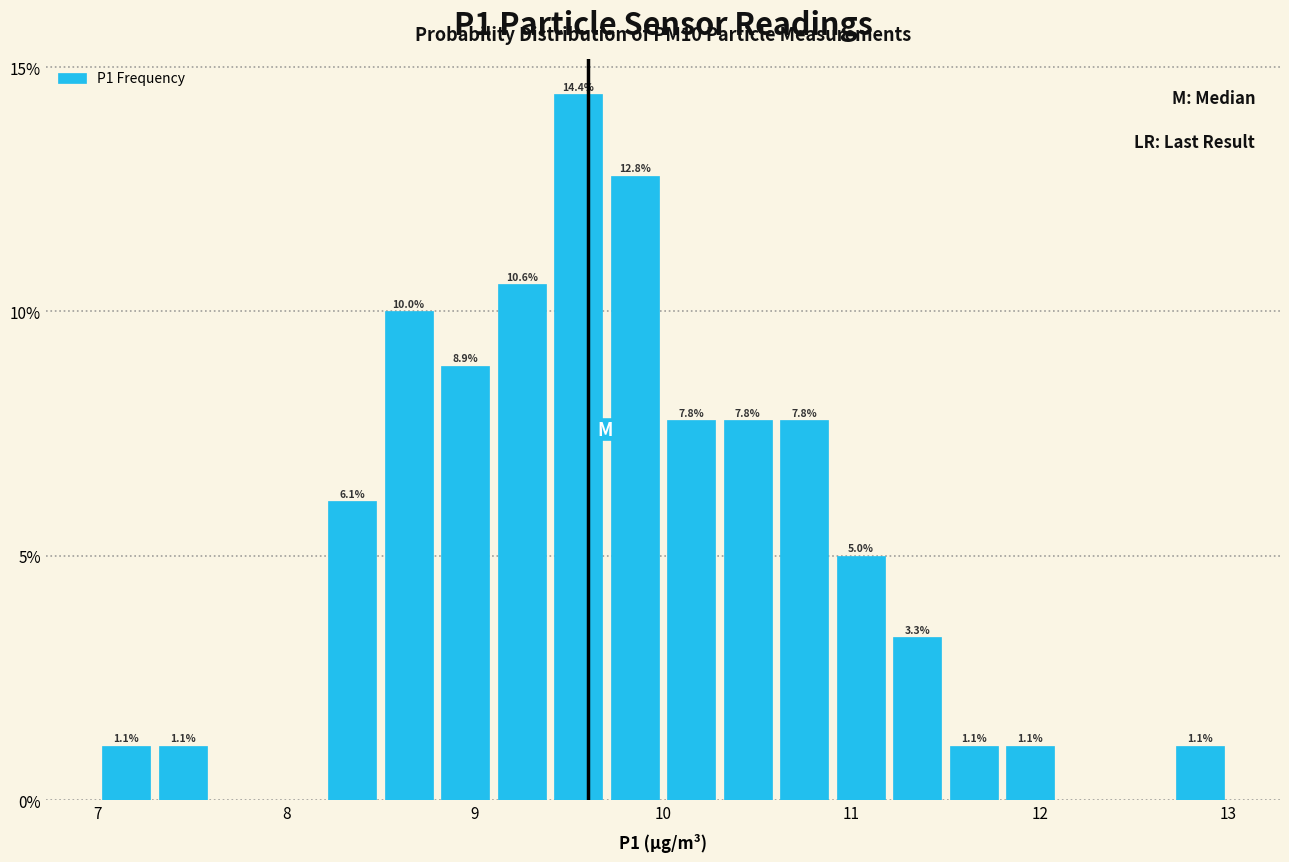

Read against the x-axis, roughly where is the centre of the tallest bar?

9.6